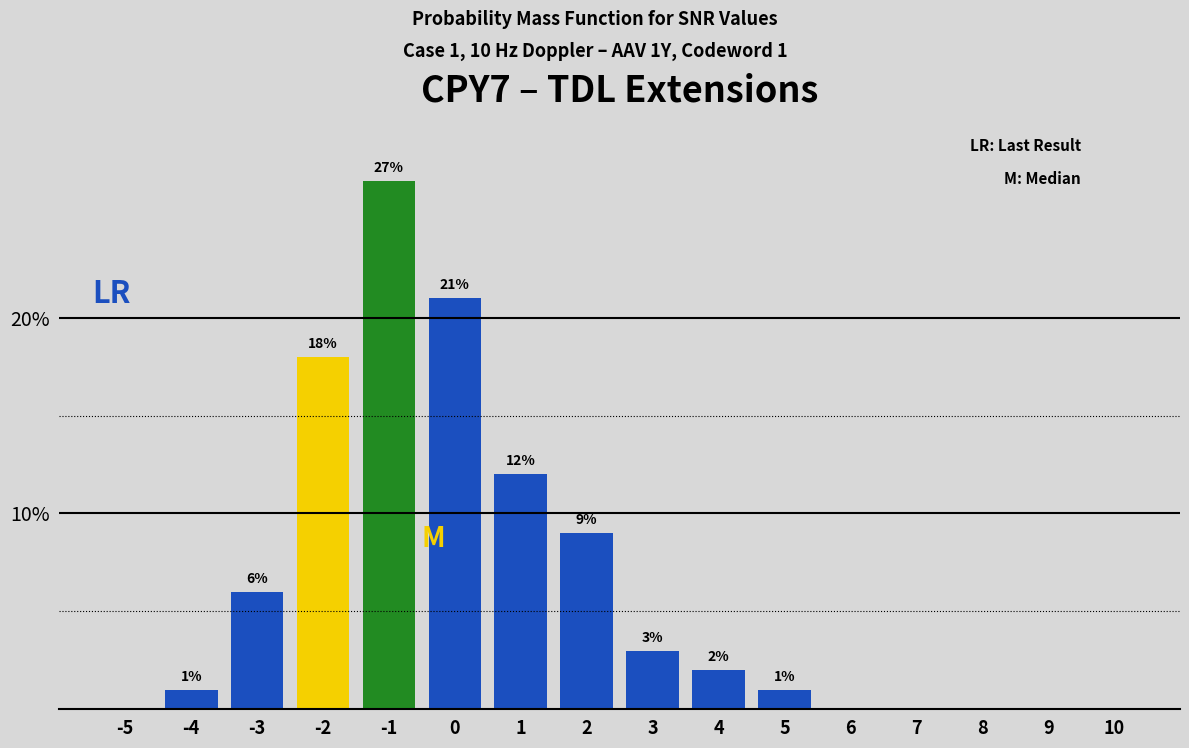

Reading right to left, list all the values displayed in this chart.

10=0	9=0	8=0	7=0	6=0	5=1	4=2	3=3	2=9	1=12	0=21	-1=27	-2=18	-3=6	-4=1	-5=0